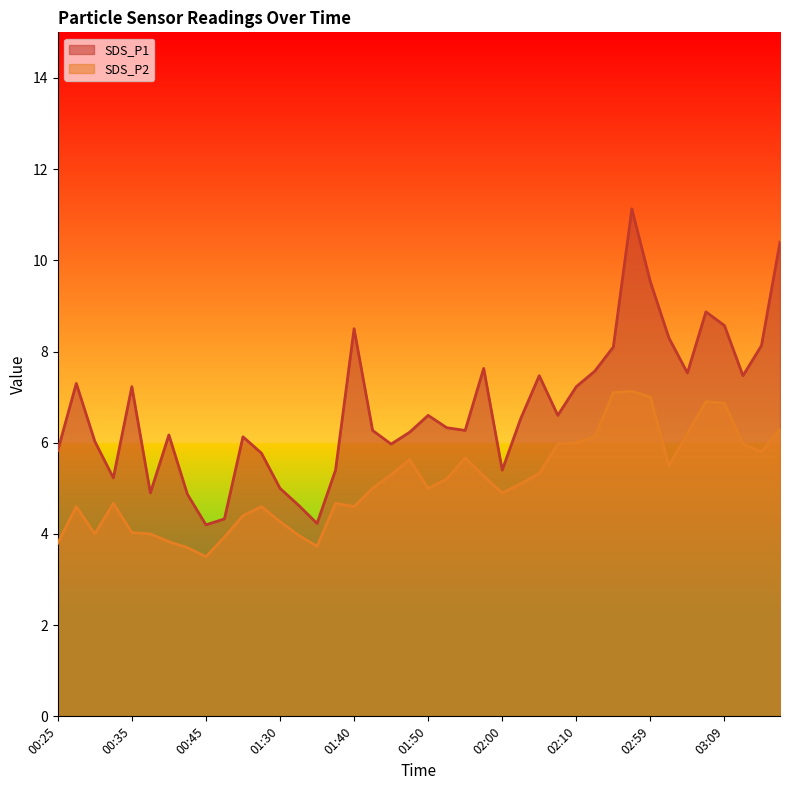

The SDS_P1 series shows 5.0 at 01:30. True or false?

True